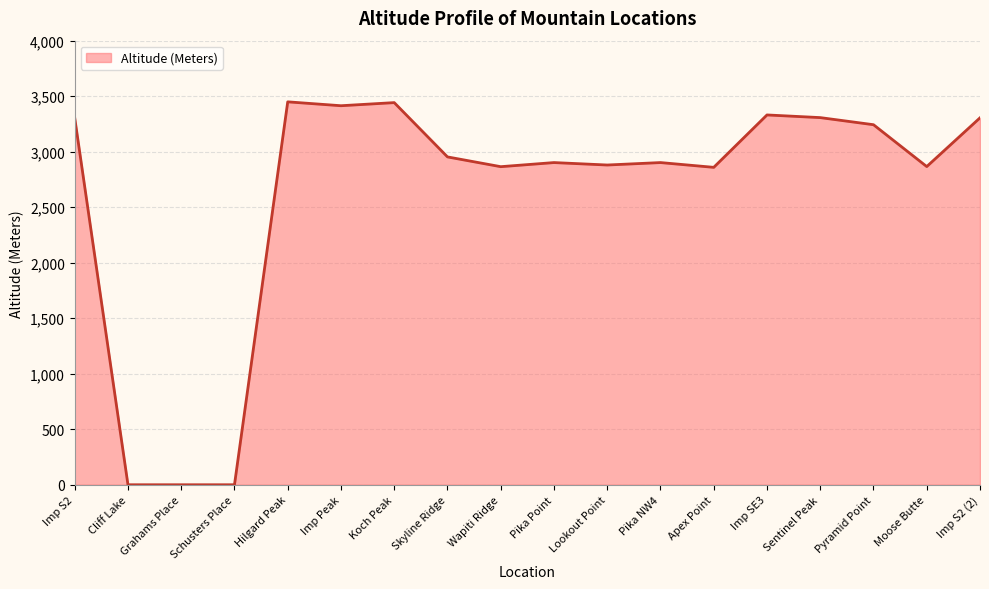

What is the difference between the maximum and second lowest values?

3449